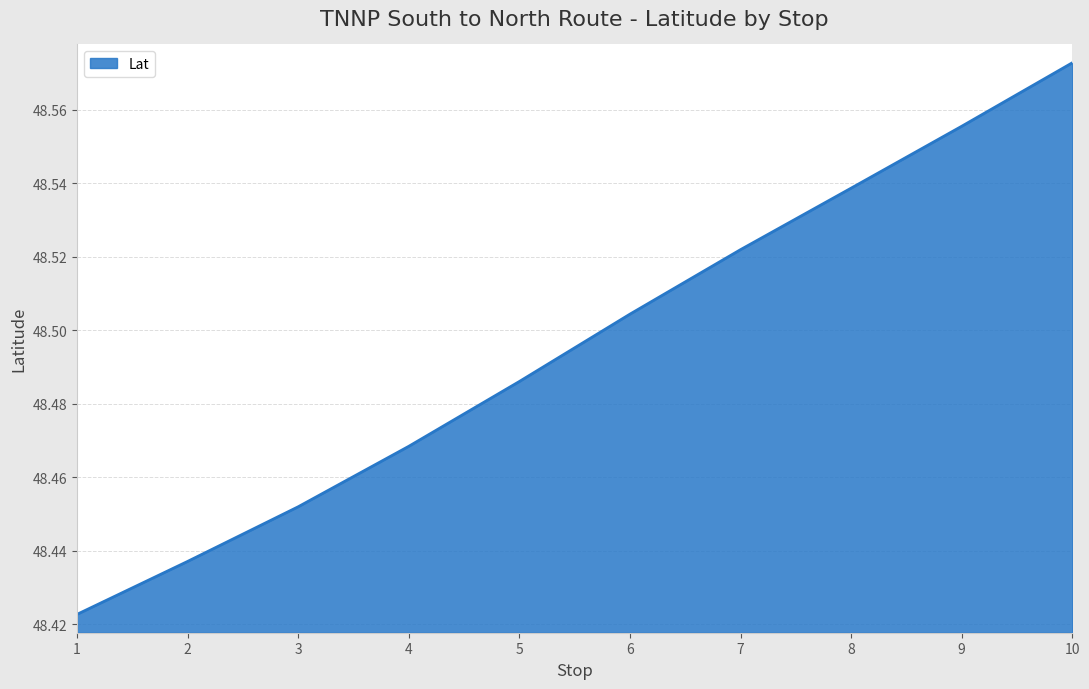

Which label corresponds to the smallest value in the chart?

1